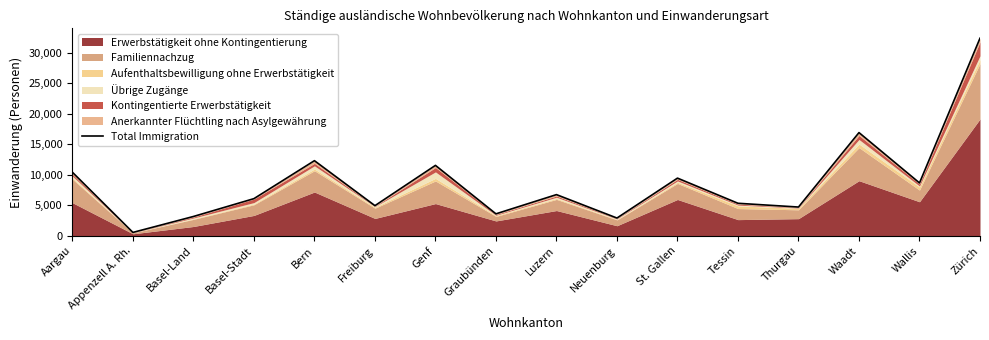

What is the change in value from Aargau to Genf?

+1125